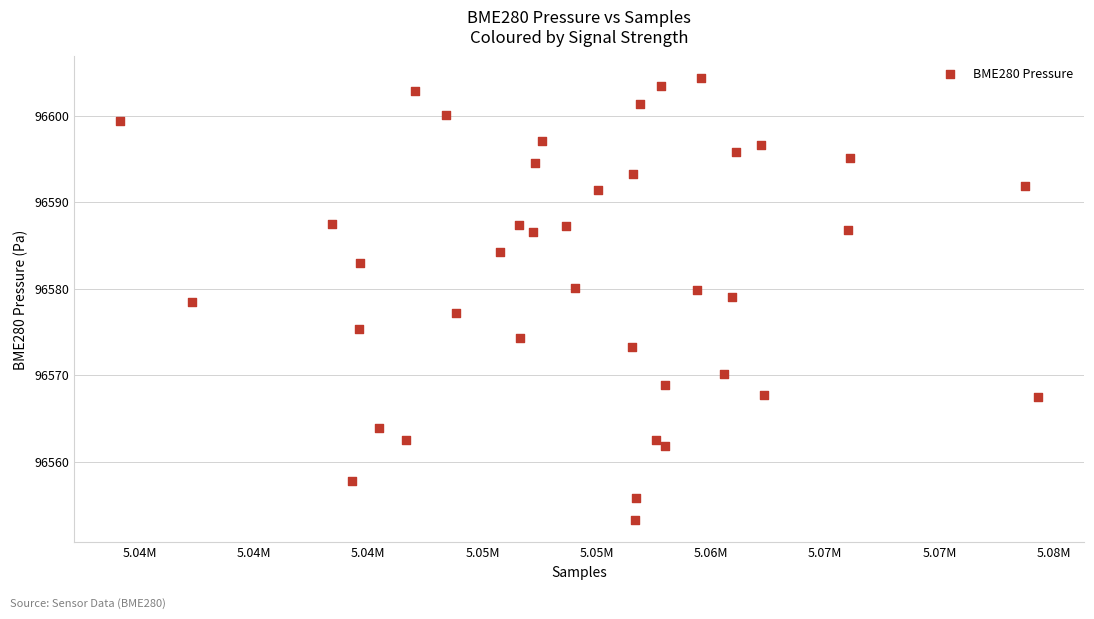

What is the range of Y values (max minus min)?

51.1